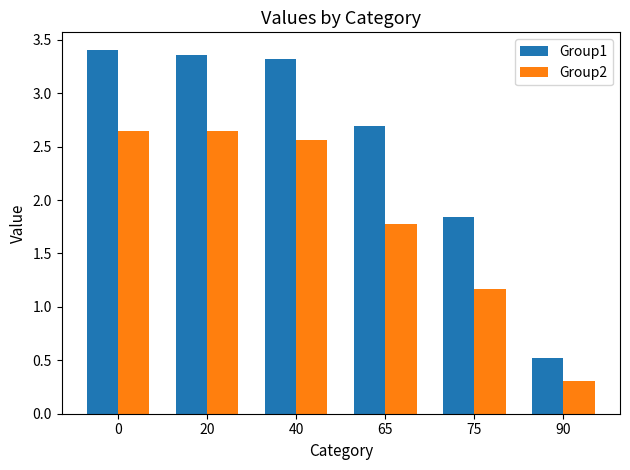

Is it true that Group2 equals 1.8 at 65?

True